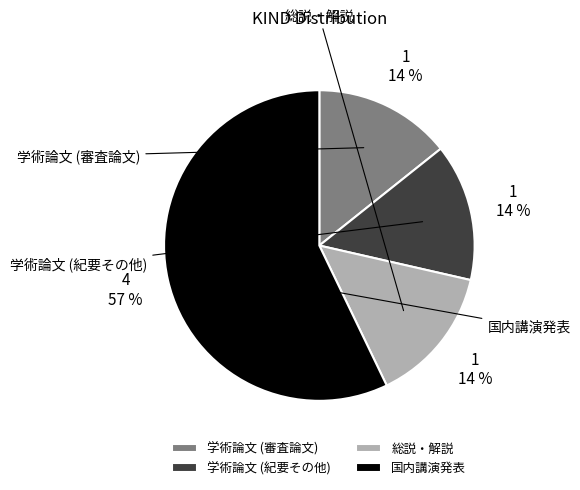

Which slice represents more than half of the pie?

国内講演発表